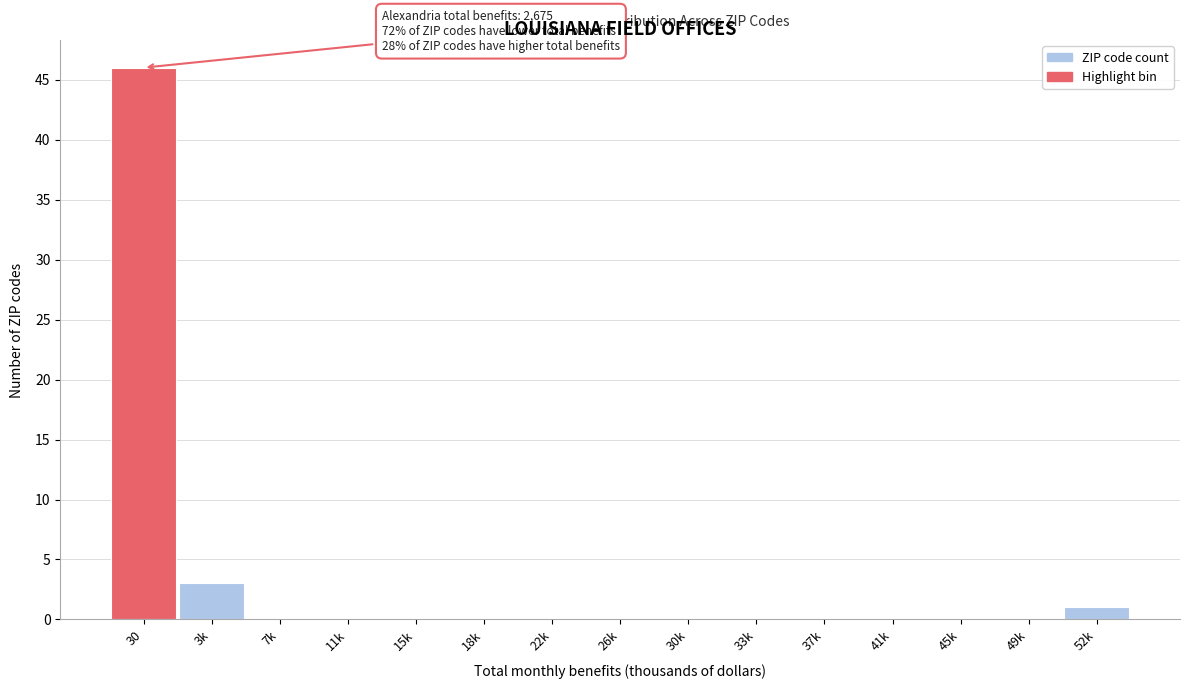

Reading left to right, what are all the values shown in this chart?

30=46	3k=3	7k=0	11k=0	15k=0	18k=0	22k=0	26k=0	30k=0	33k=0	37k=0	41k=0	45k=0	49k=0	52k=1